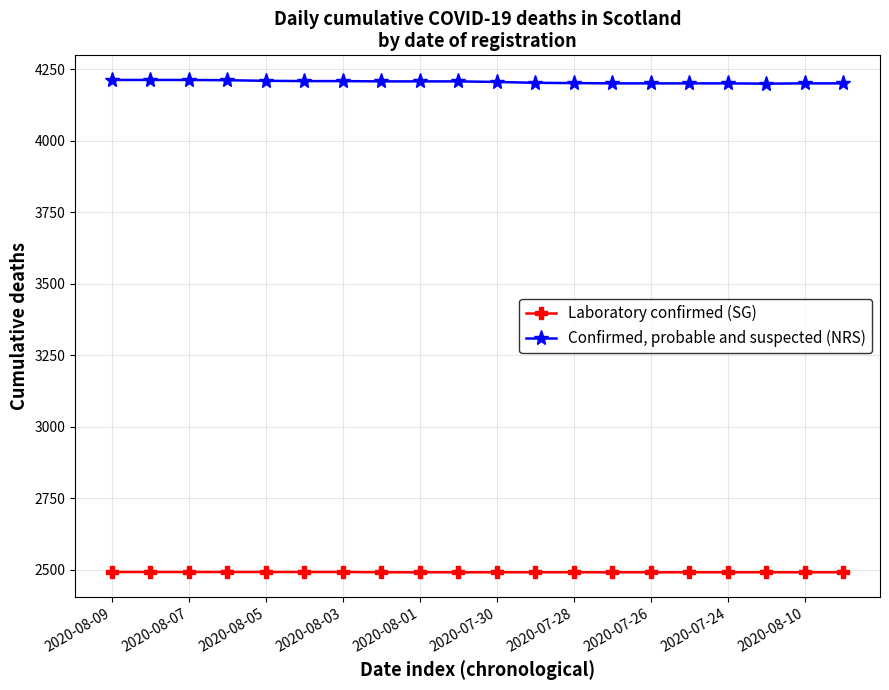

What are all the series names shown in the legend?

Laboratory confirmed (SG), Confirmed, probable and suspected (NRS)